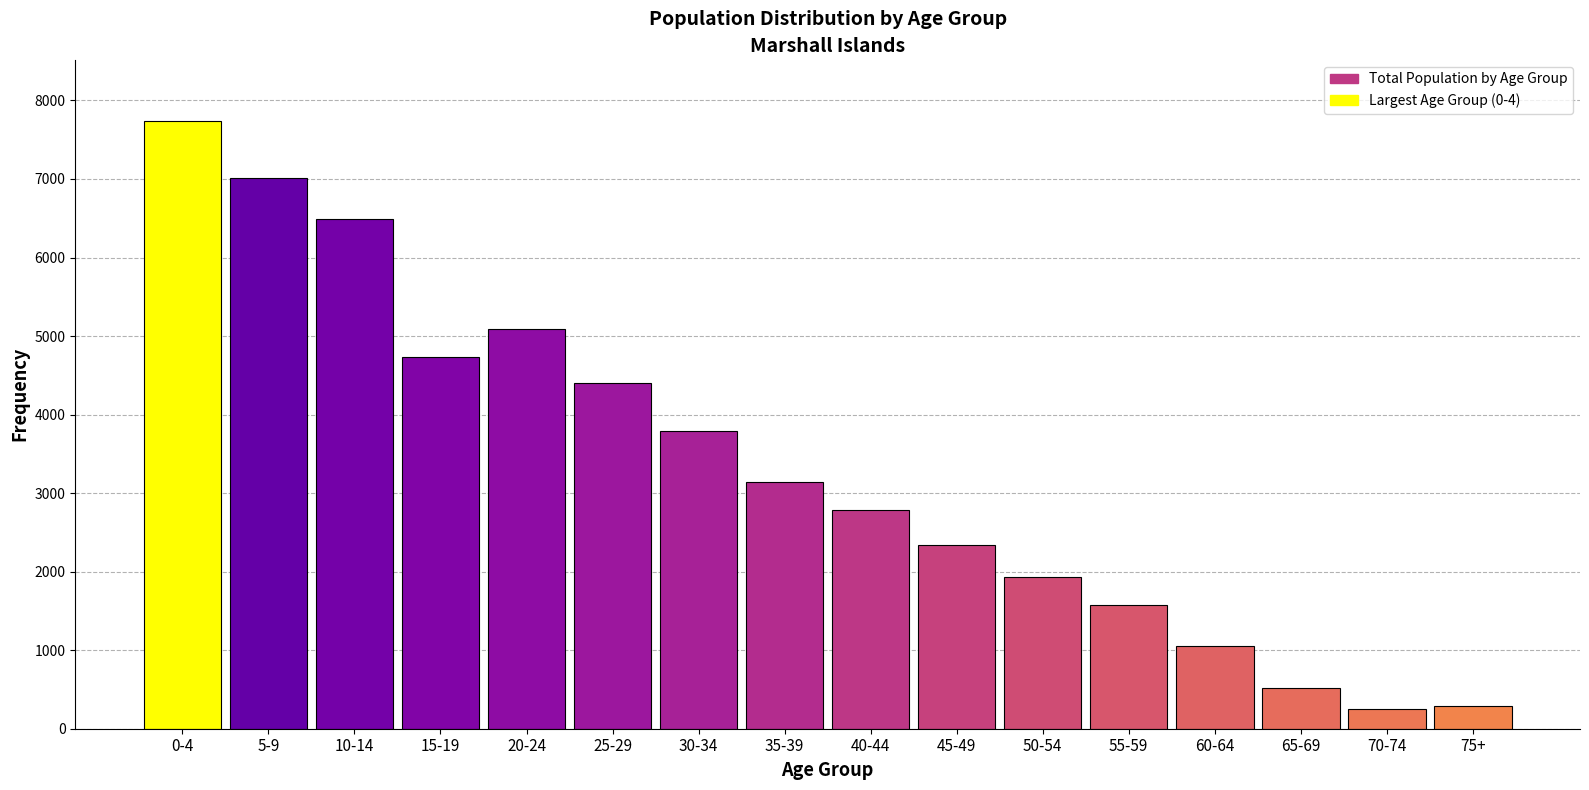

Reading left to right, list all the values displayed in this chart.

7743	7017	6493	4731	5094	4404	3789	3136	2785	2344	1930	1576	1052	522	250	292